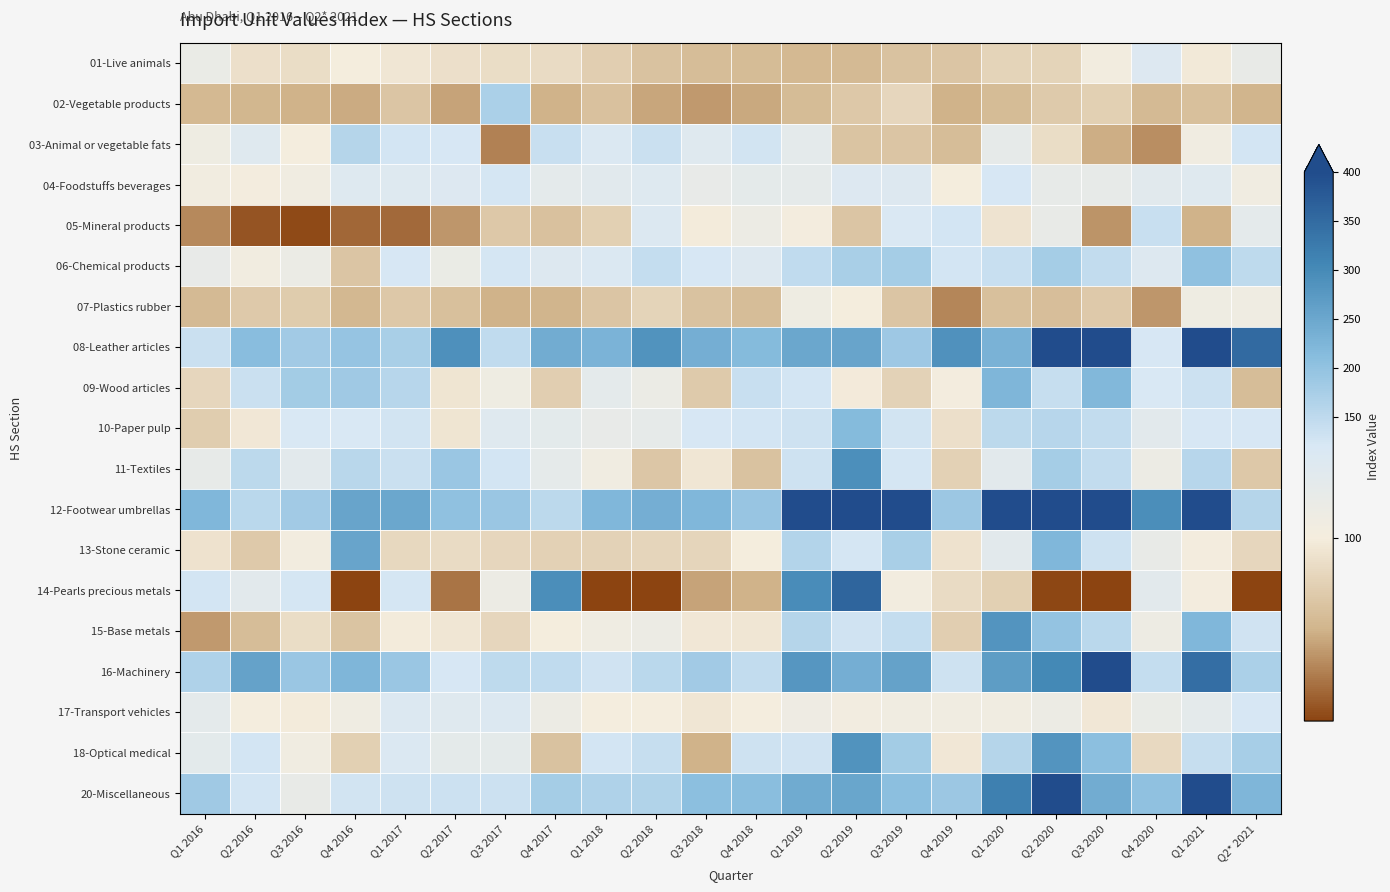

Which series has the largest range (max minus min)?

12-Footwear umbrellas